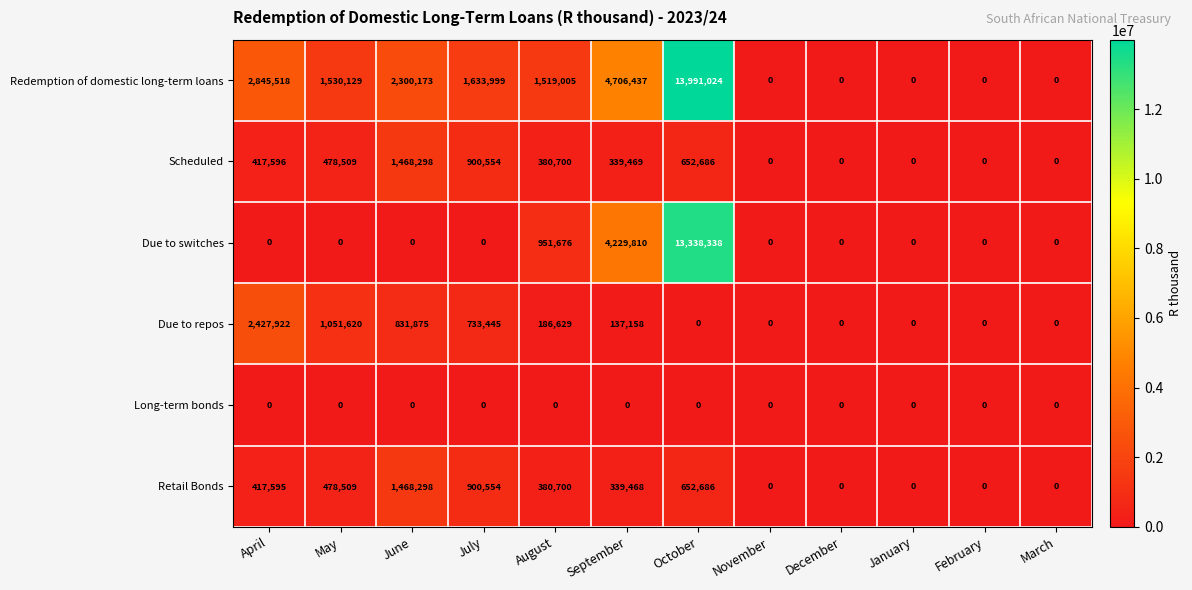

What is the difference between the highest and lowest values at April?

2845518